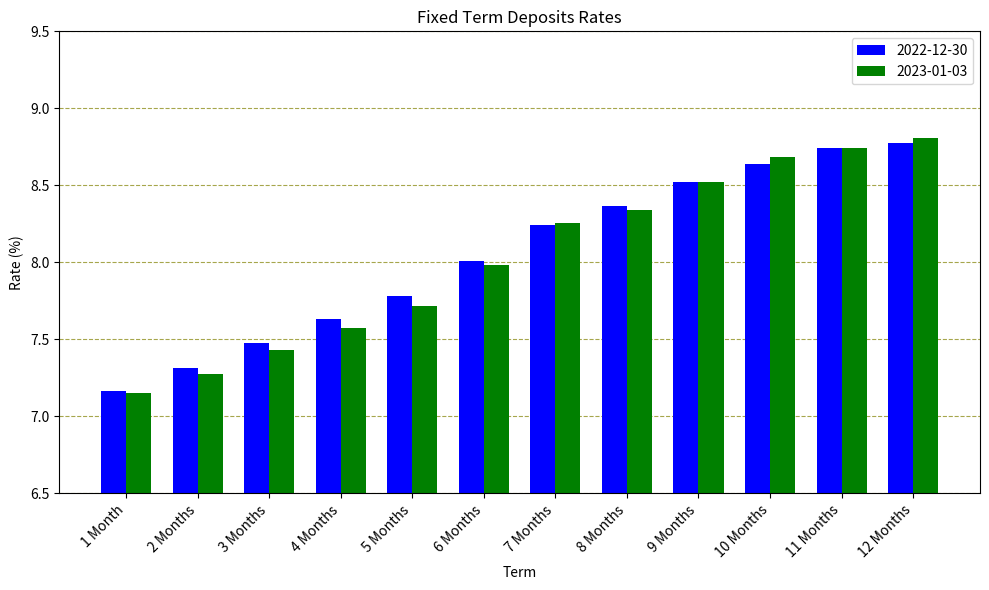

What are all the series names shown in the legend?

2022-12-30, 2023-01-03